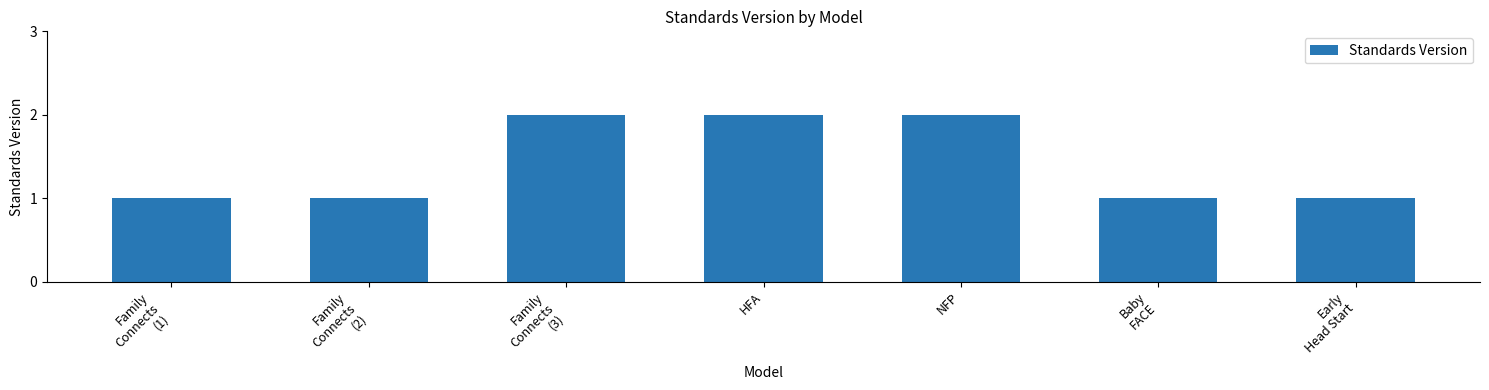

What is the sum of all values?

10